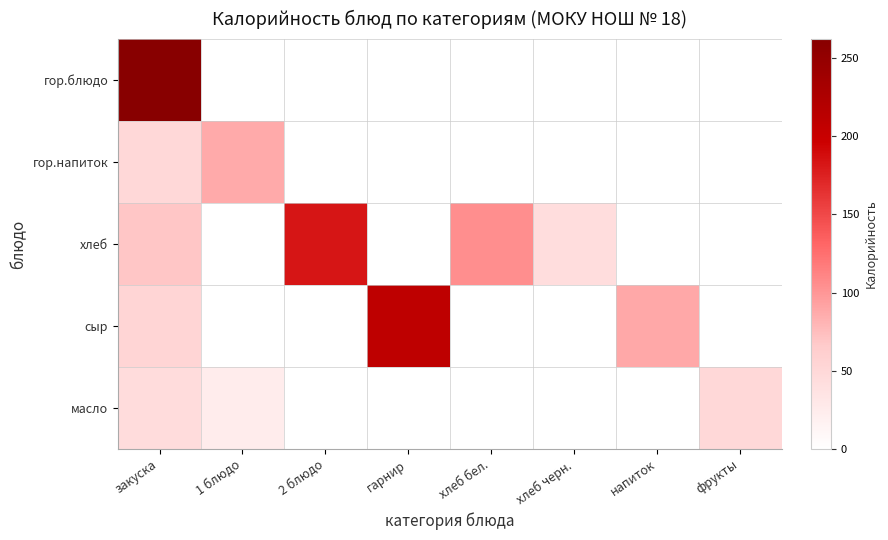

At how many categories does at least one series exceed 48?

7